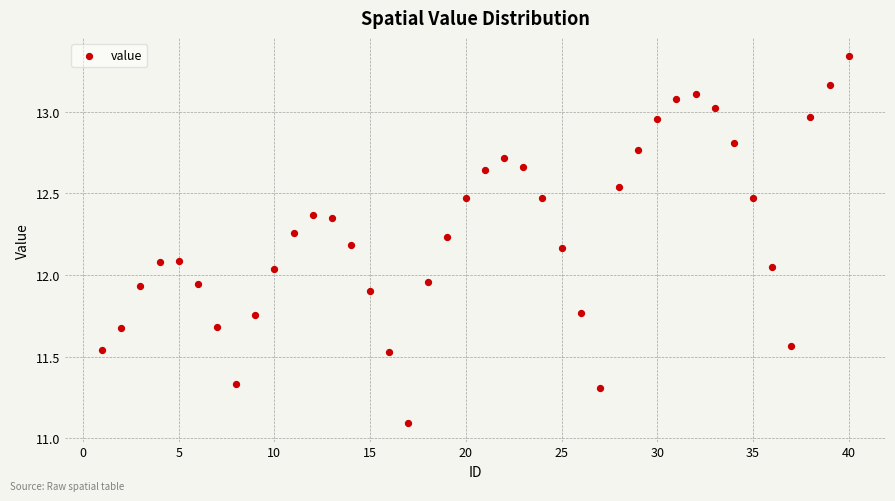

What is the range of Y values (max minus min)?

2.2